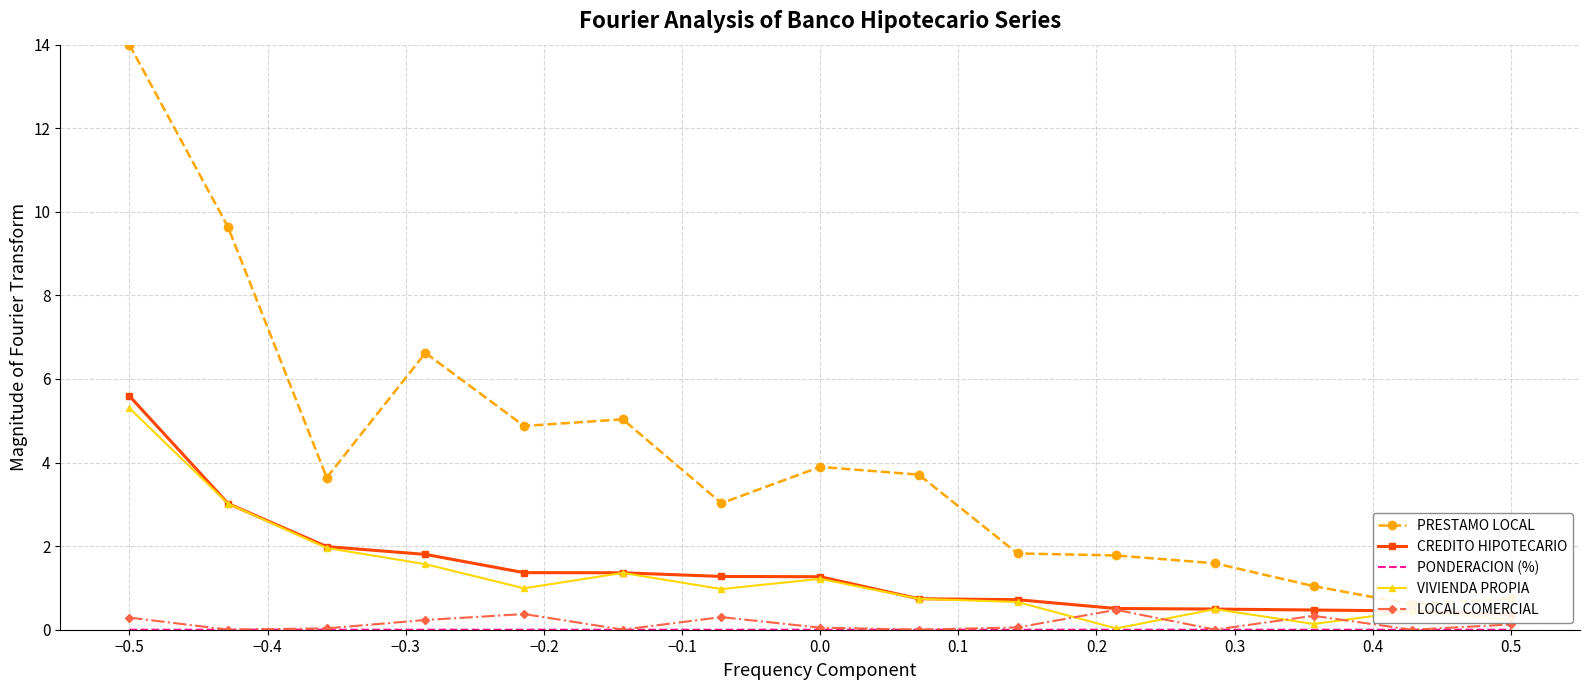

True or false: VIVIENDA PROPIA has a value of 8.6 at −0.5.

False